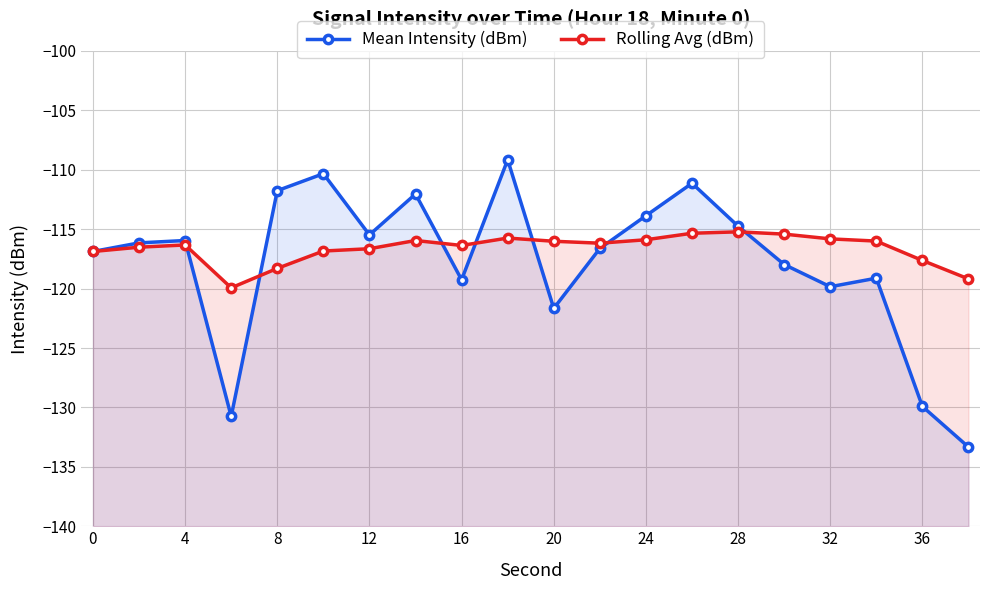

At which label does Mean Intensity (dBm) first exceed -116?

4